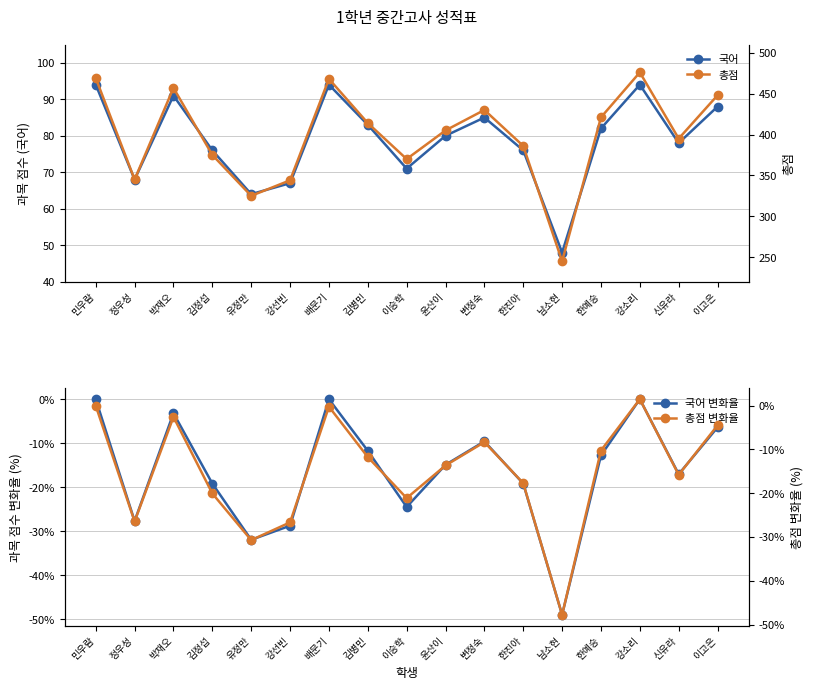

What is the total value across all series at 이고은?

525.1